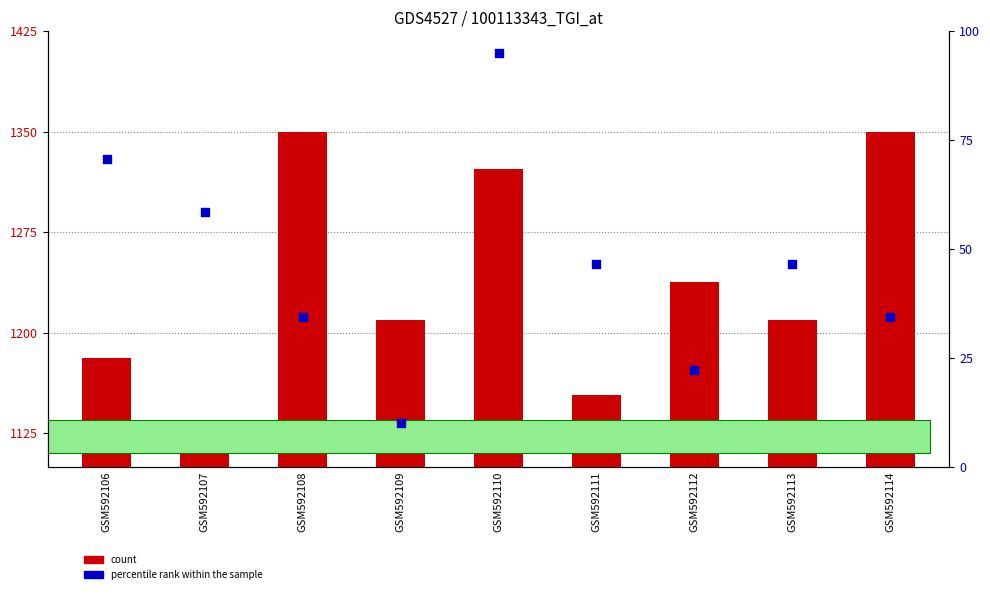

Is the value of percentile rank within the sample at GSM592109 greater than the value of count at GSM592113?

No